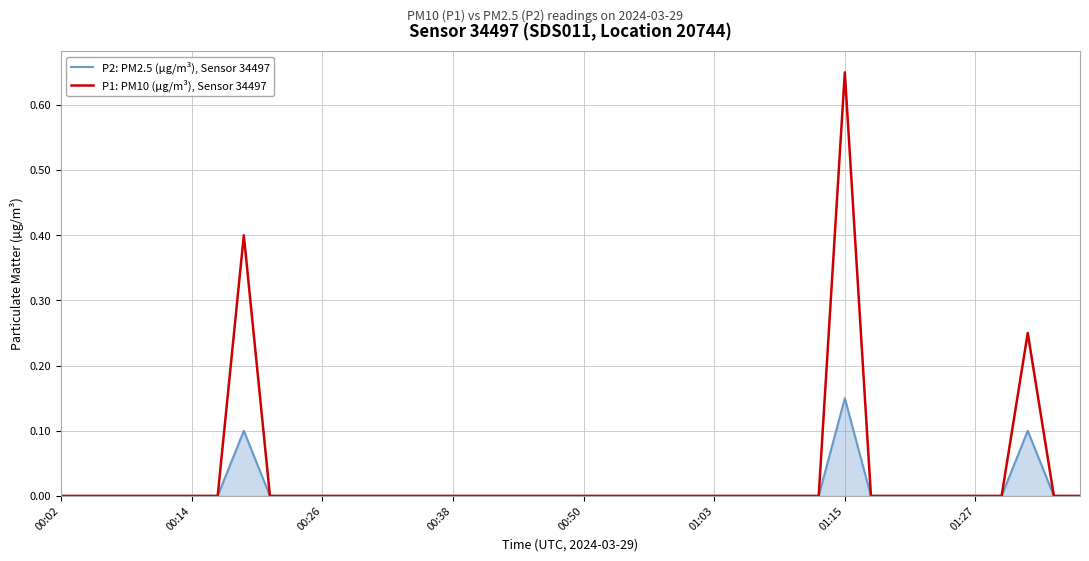

What are all the series names shown in the legend?

P2: PM2.5 (µg/m³), Sensor 34497, P1: PM10 (µg/m³), Sensor 34497